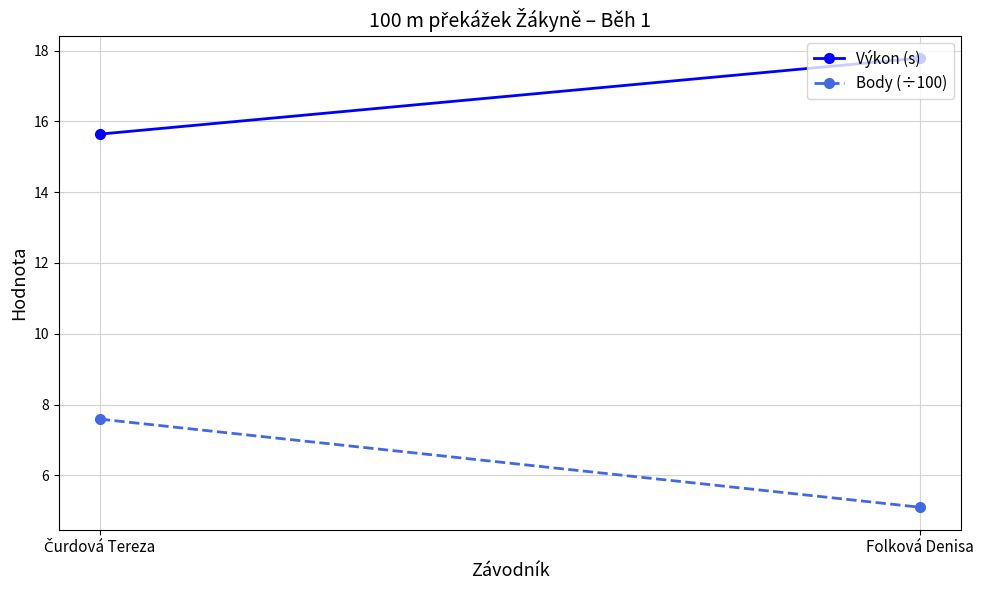

Reading right to left, extract all data points from this chart.

Výkon (s): 17.8	15.6
Body (÷100): 5.1	7.6